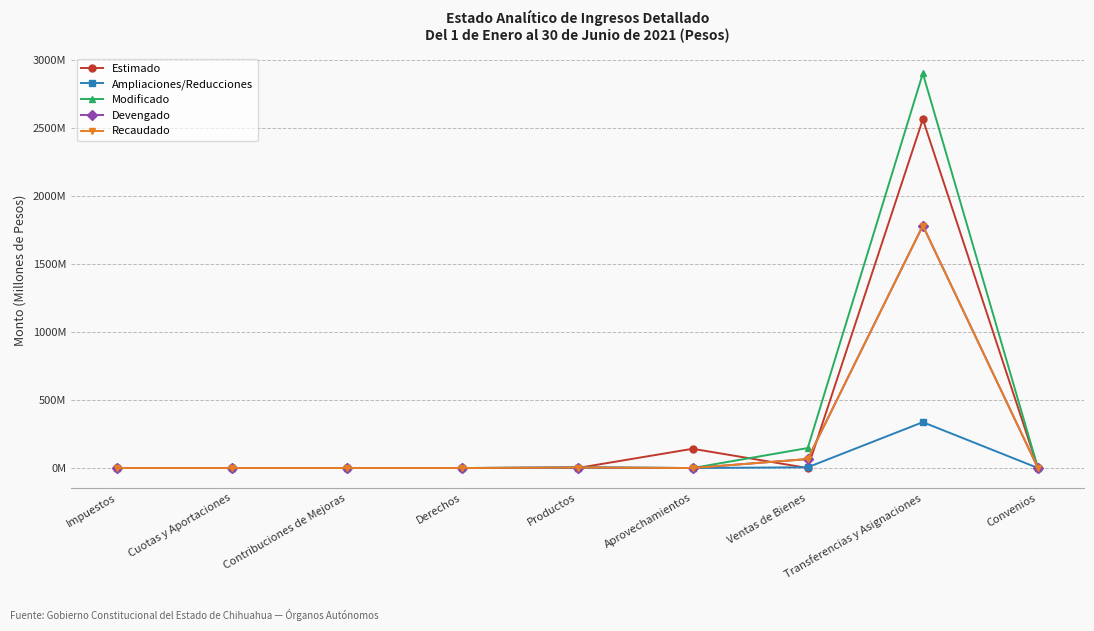

How many interior local peaks does the Modificado series have?

2